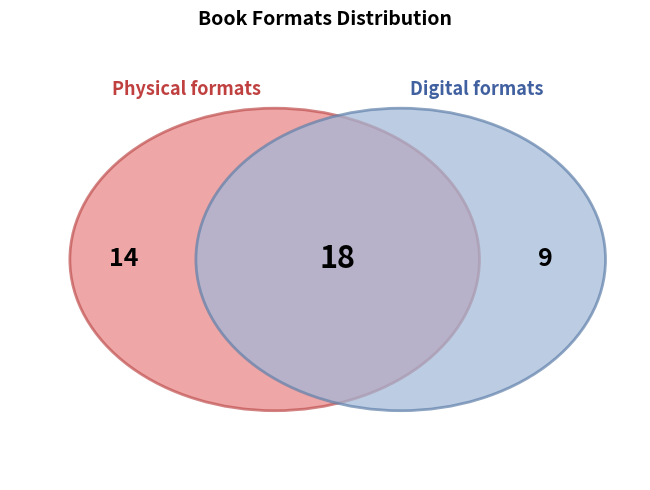

True or false: Paper Over Board accounts for 27% of the total.

False